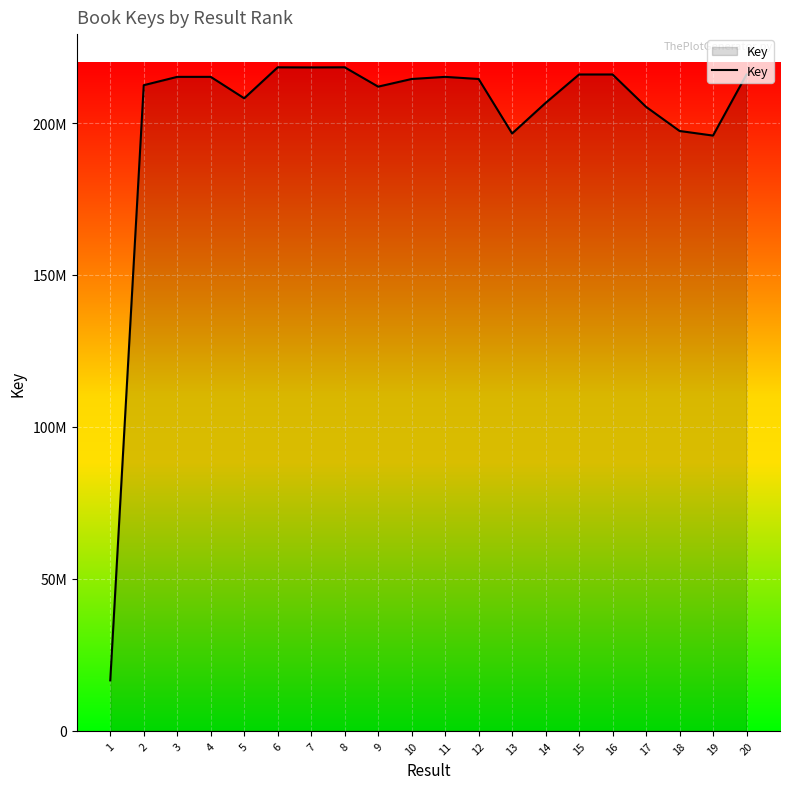

Which has a higher value, 4 or 2?

4